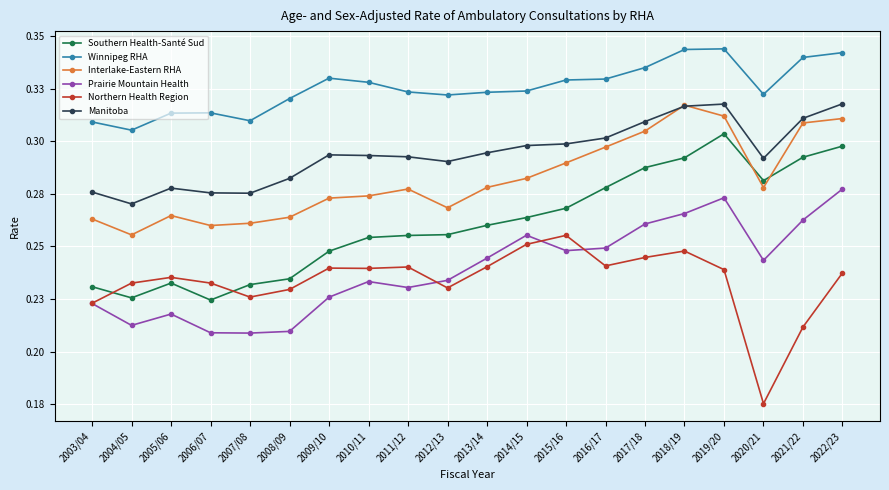

Does the chart have visible grid lines?

Yes